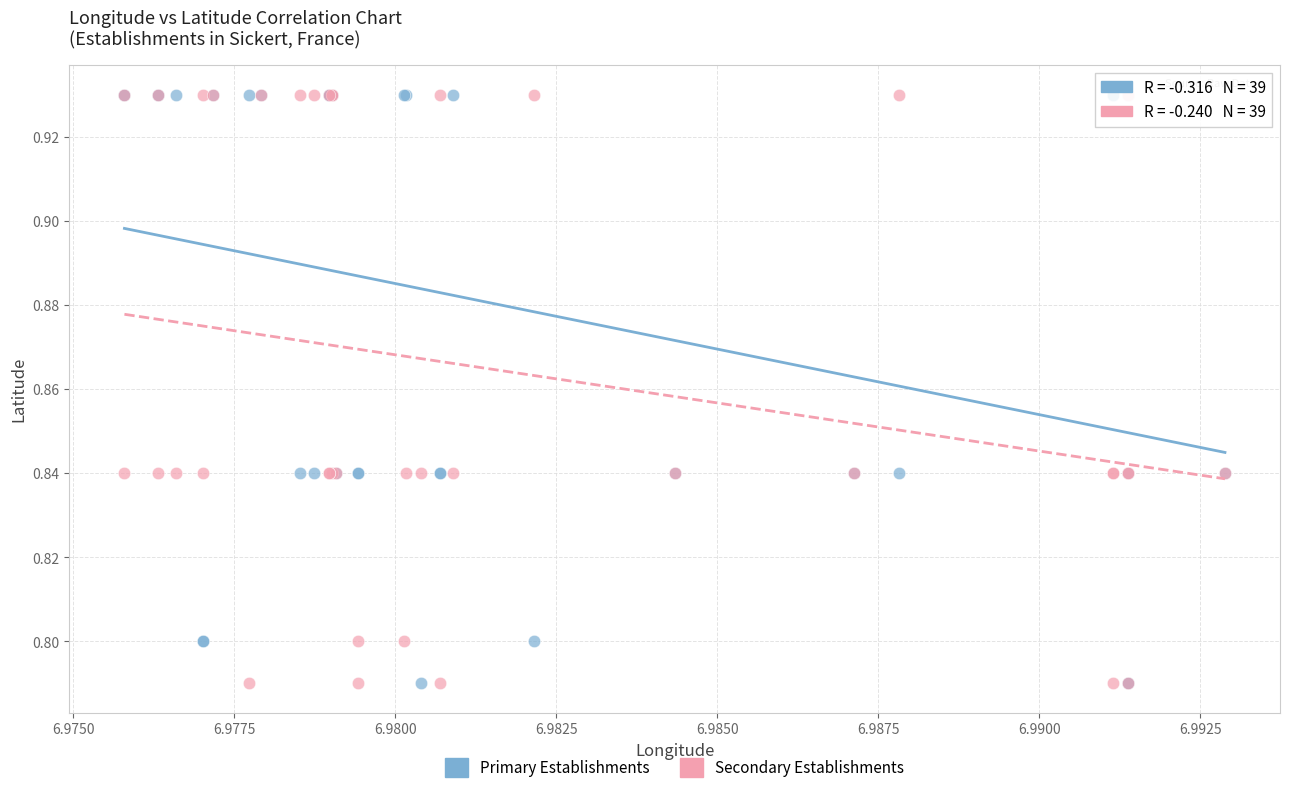

What are all the series names shown in the legend?

Primary Establishments, Secondary Establishments